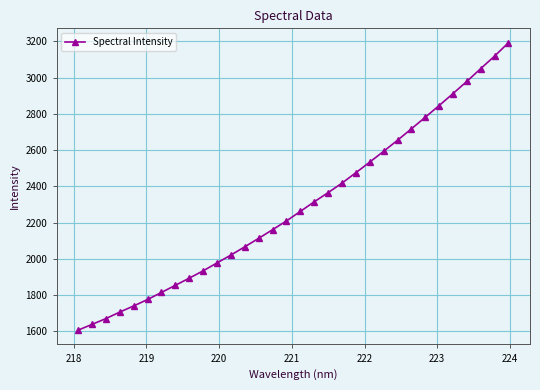

What is the maximum value shown in the chart?

3192.2